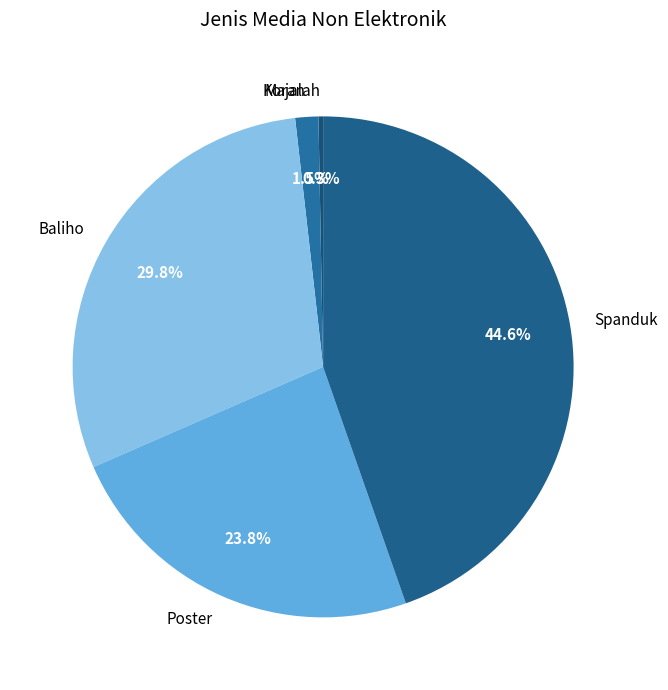

To the nearest percent, what percentage of the pie is Poster?

24%